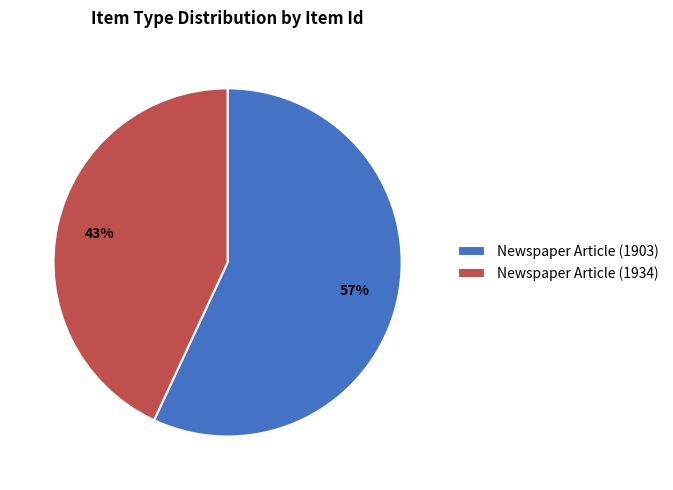

What is the ratio of the value at Newspaper Article (1903) to the value at Newspaper Article (1934)?

1.3